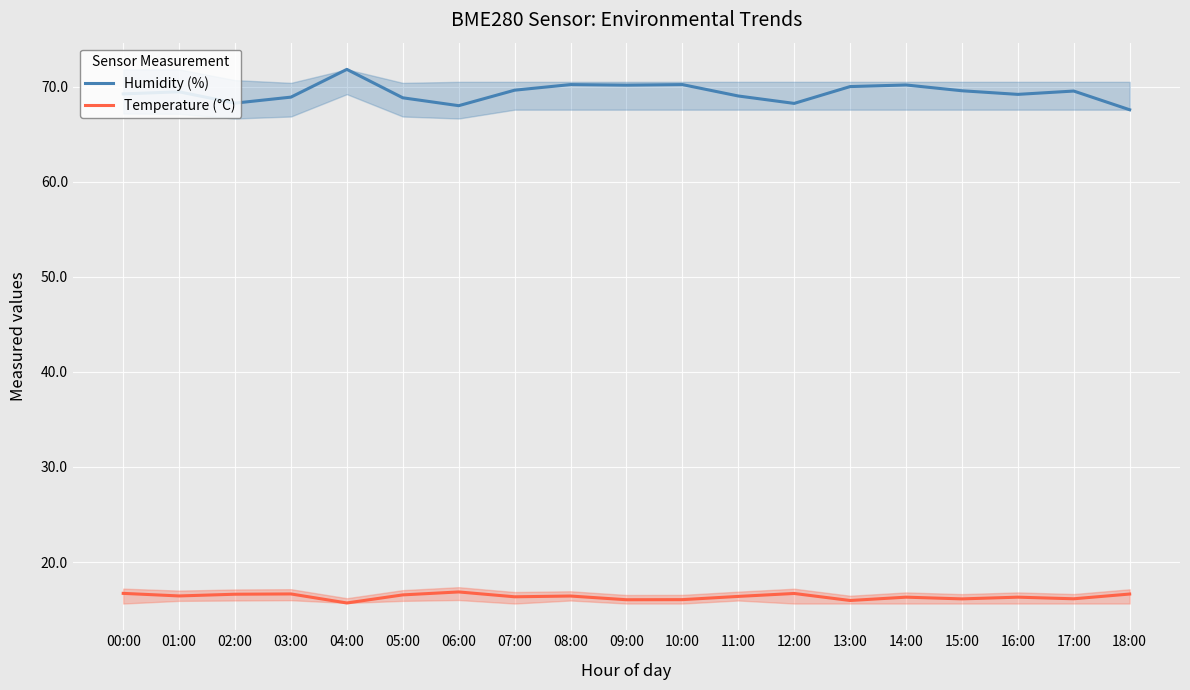

What is the label of the 9th point from the left?

08:00